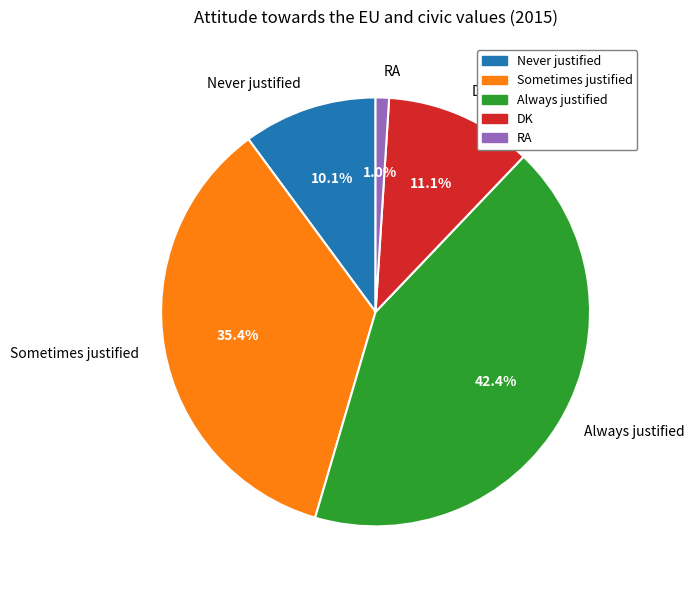

What portion of the pie excludes Always justified?

57.6%